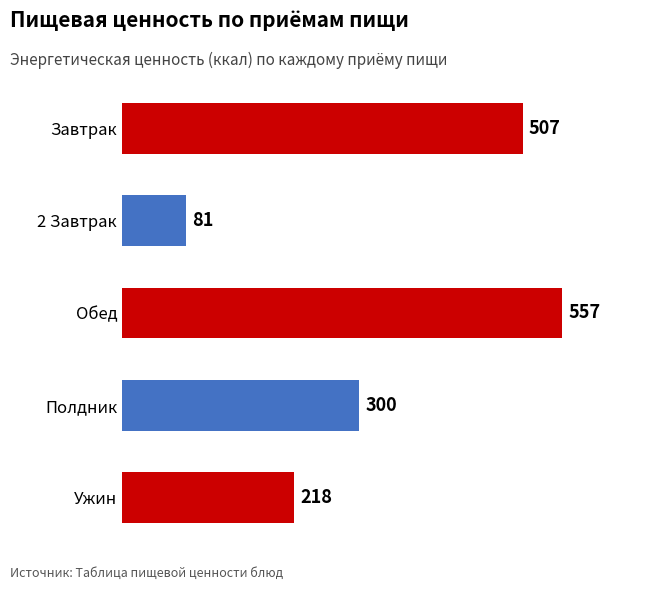

What is the average value?

333